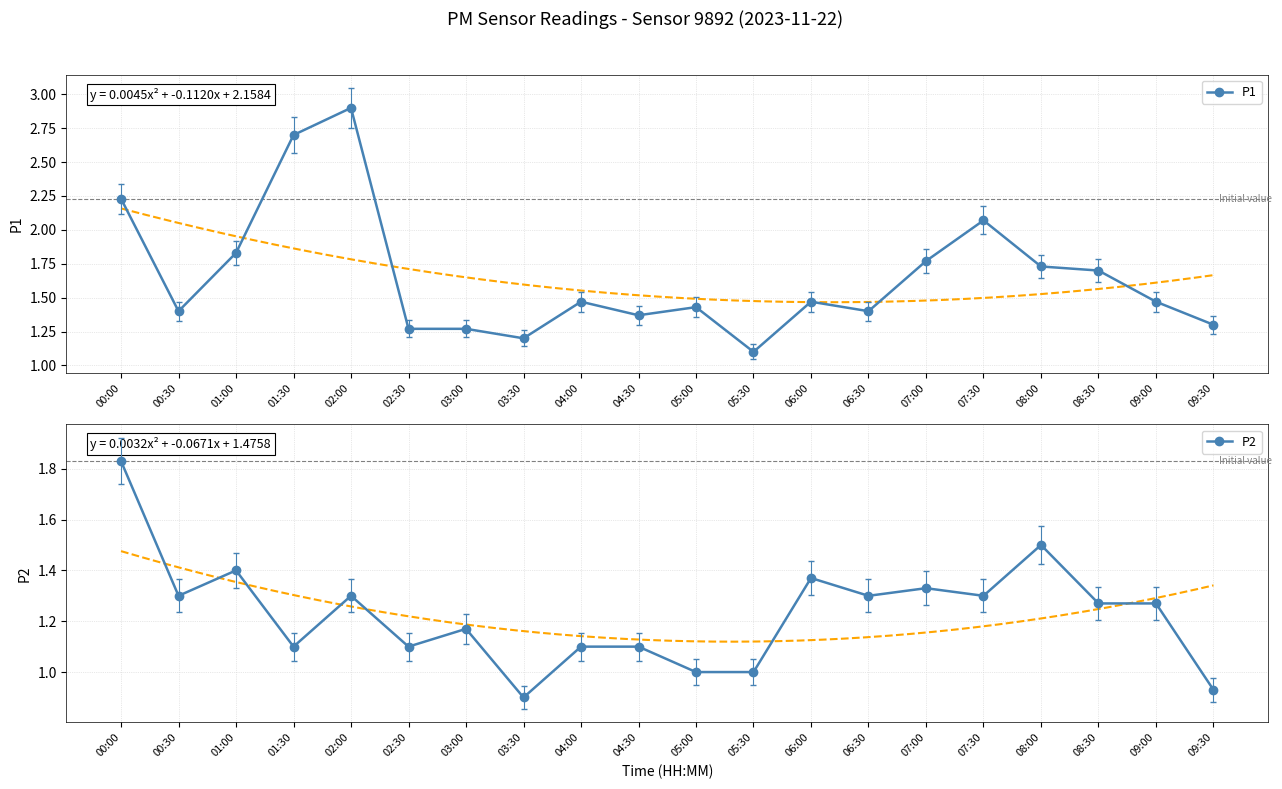

What is the spread (max minus min) of values at 01:00?

0.4